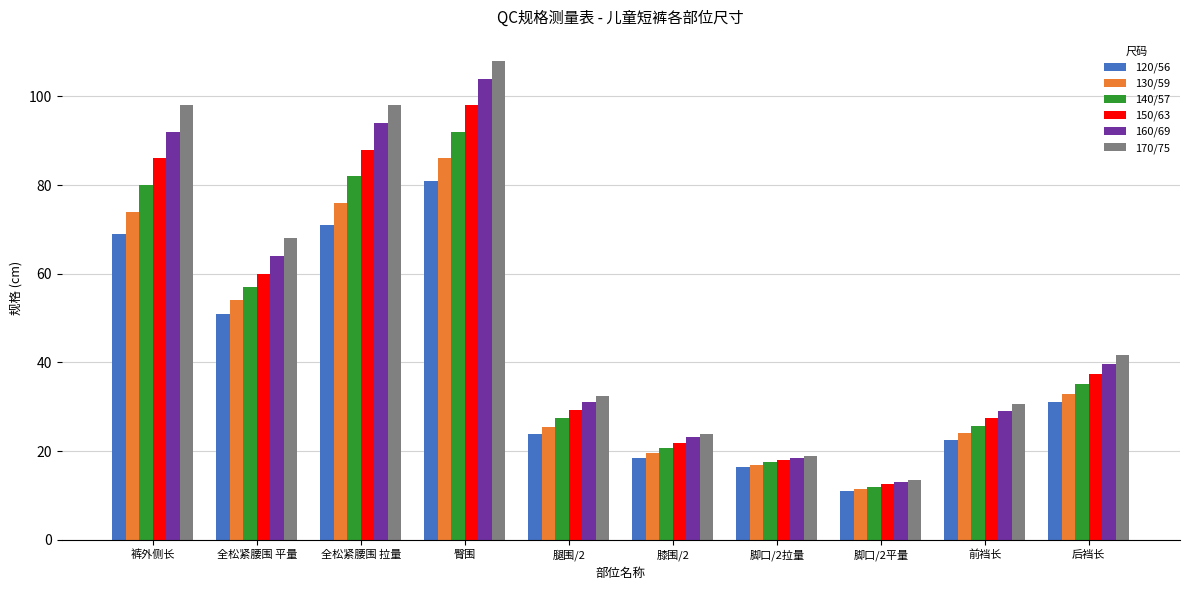

Is the value of 170/75 at 前裆长 greater than the value of 130/59 at 腿围/2?

Yes